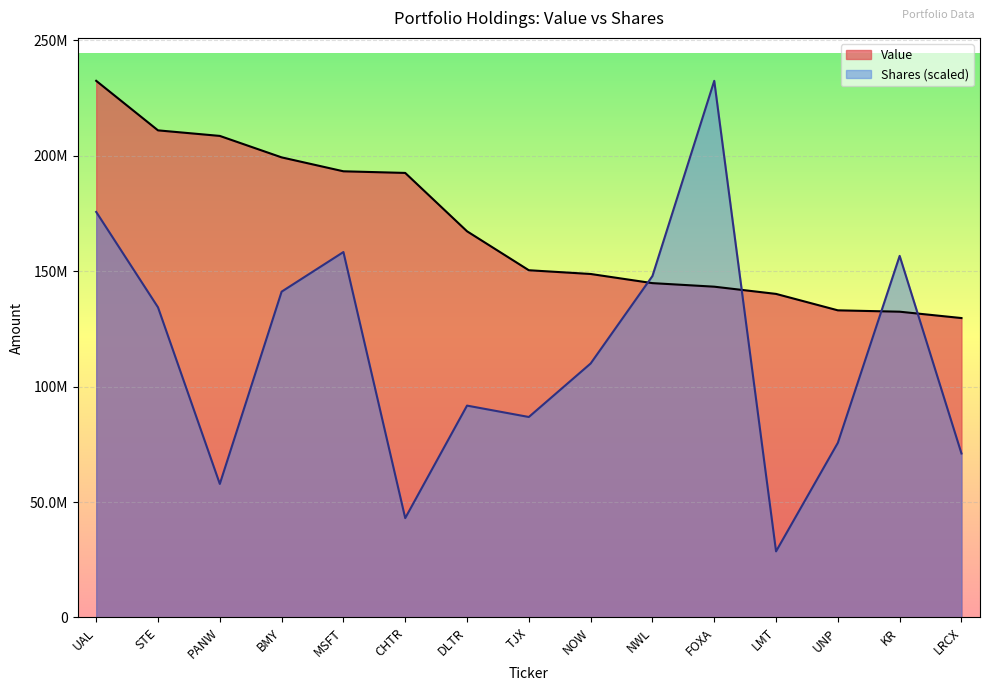

Which has a higher value, BMY or STE?

STE